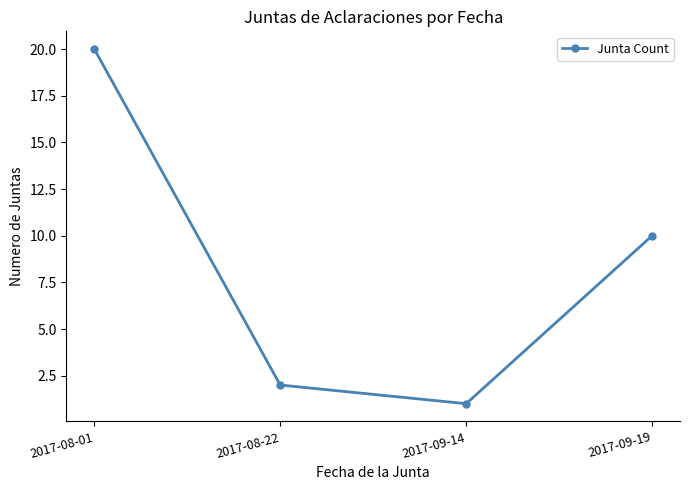

Where does the data first go above 10?

2017-08-01